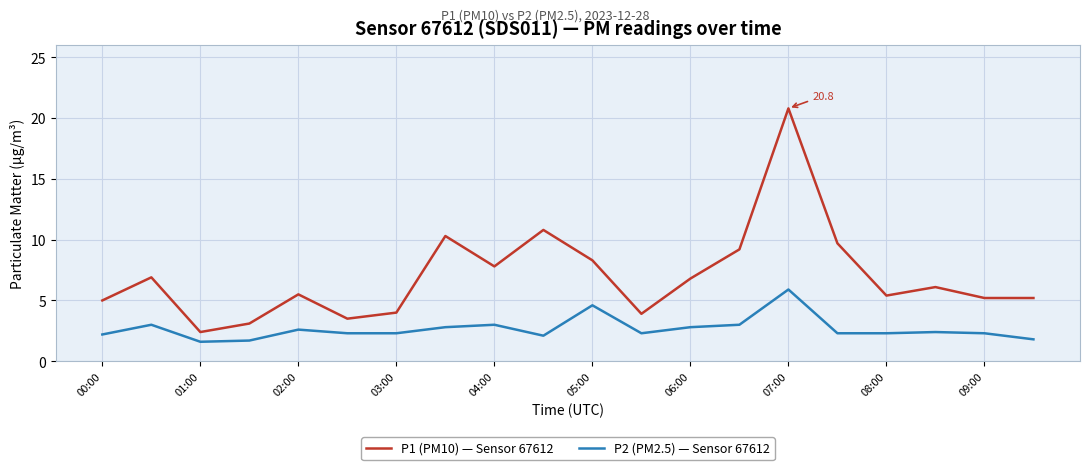

Which series has the largest total across all categories?

P1 (PM10) — Sensor 67612